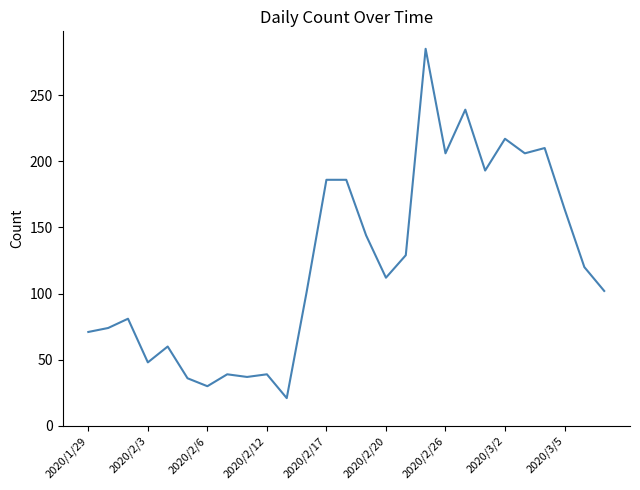

What is the smallest value displayed?

21